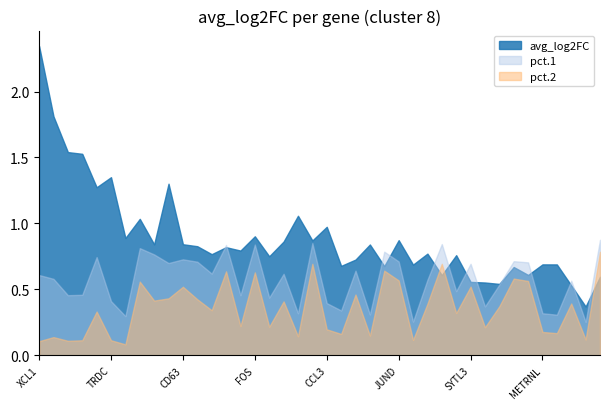

How many data points does each series have?

40